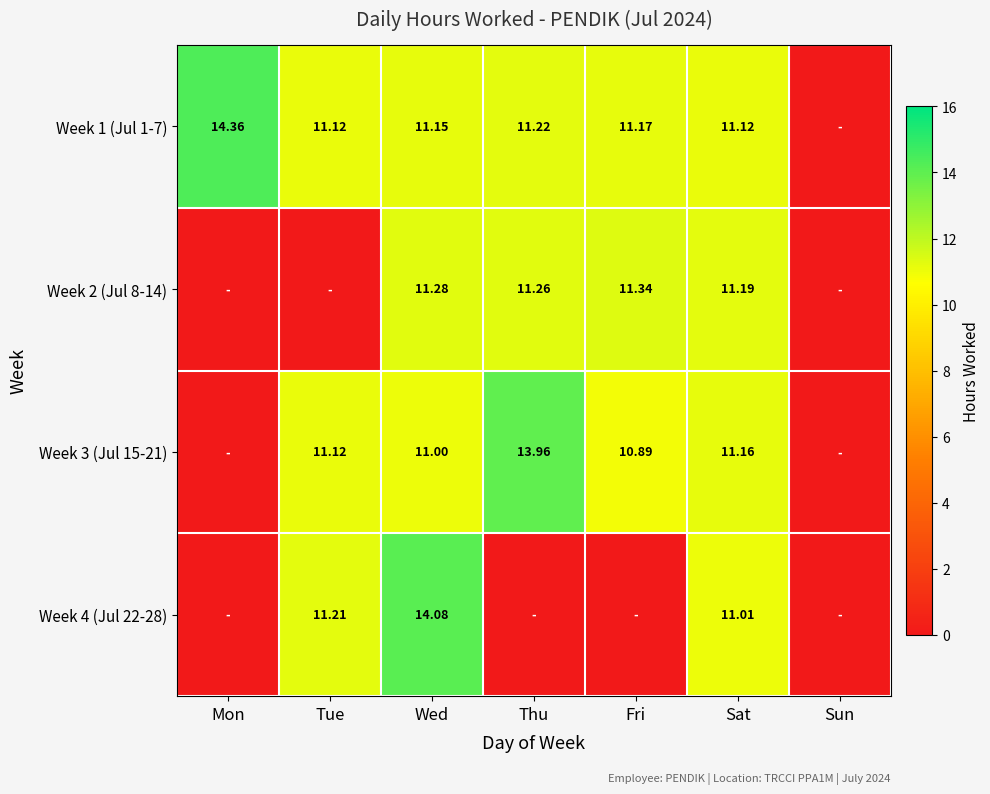

Which category has the lowest value across all series?

Sun